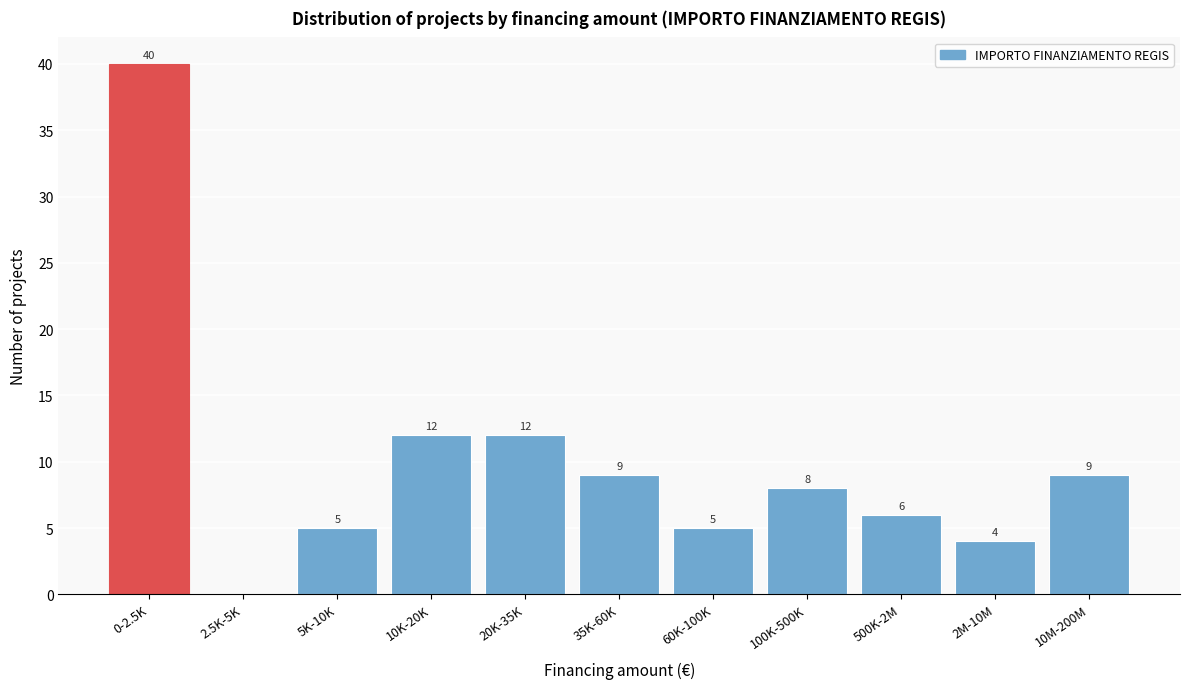

Reading left to right, transcribe all the data shown in this chart.

0-2.5K=40	2.5K-5K=0	5K-10K=5	10K-20K=12	20K-35K=12	35K-60K=9	60K-100K=5	100K-500K=8	500K-2M=6	2M-10M=4	10M-200M=9